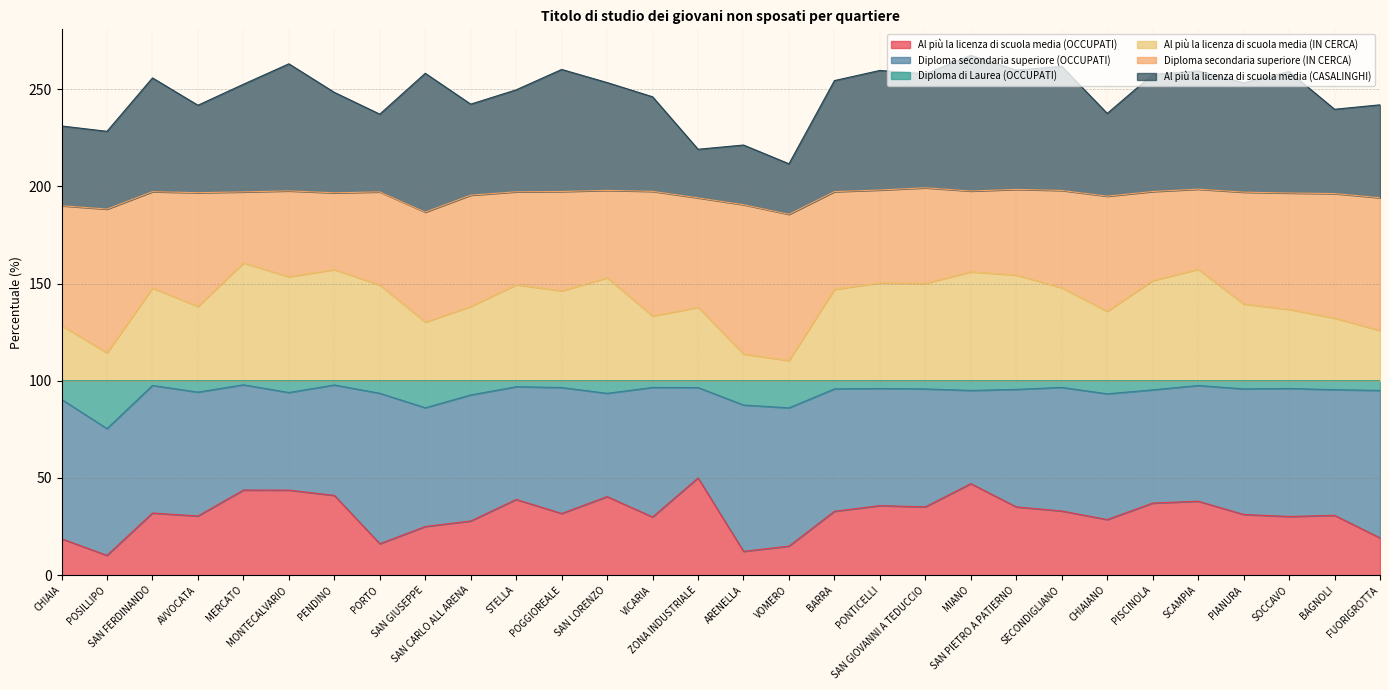

What are all the series names shown in the legend?

Al più la licenza di scuola media (OCCUPATI), Diploma secondaria superiore (OCCUPATI), Diploma di Laurea (OCCUPATI), Al più la licenza di scuola media (IN CERCA), Diploma secondaria superiore (IN CERCA), Al più la licenza di scuola media (CASALINGHI)